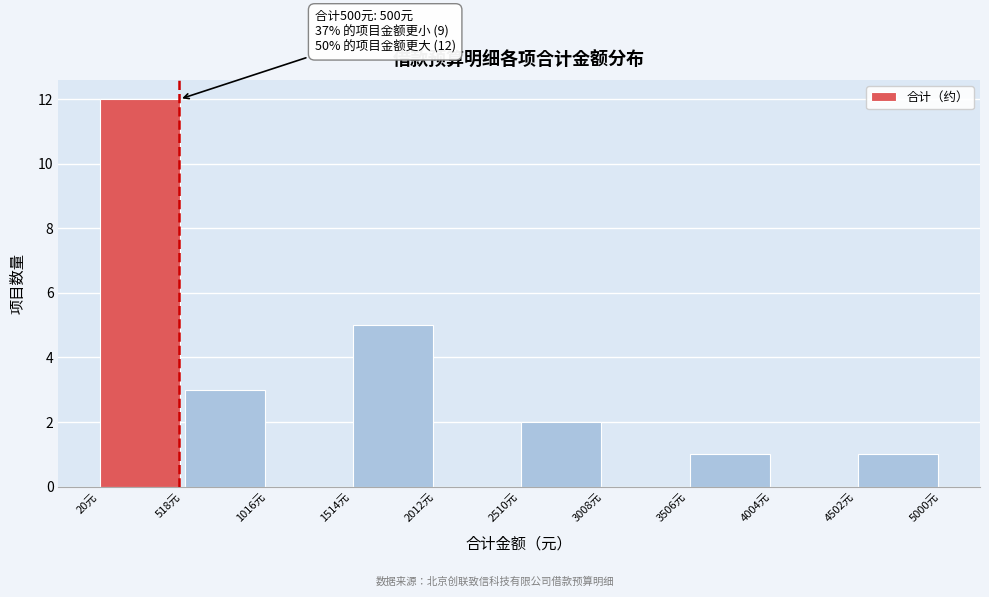

Which range on the x-axis has the tallest bar?

0 to 500